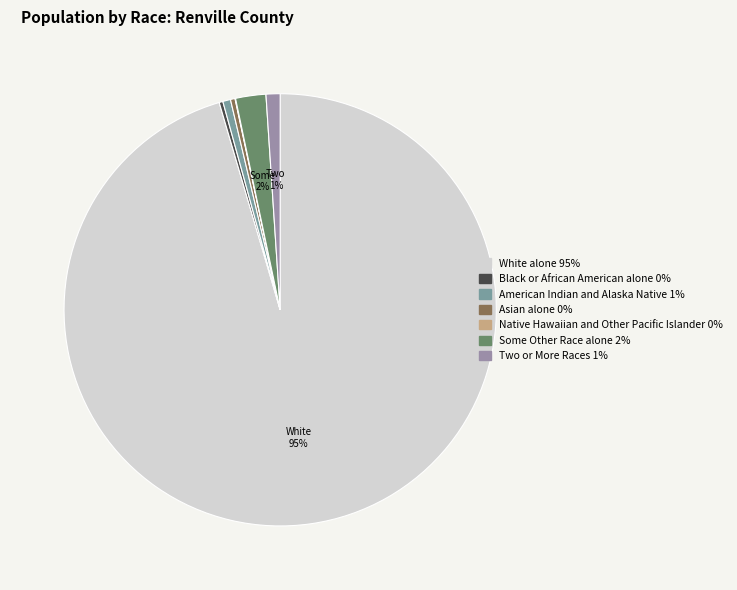

What percentage is the Some Other Race alone slice, to the nearest percent?

2%